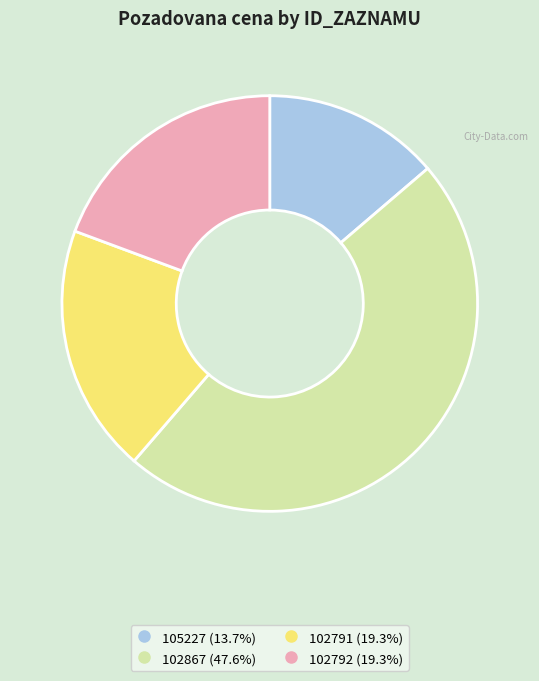

Does 105227 represent more than half of the total?

No